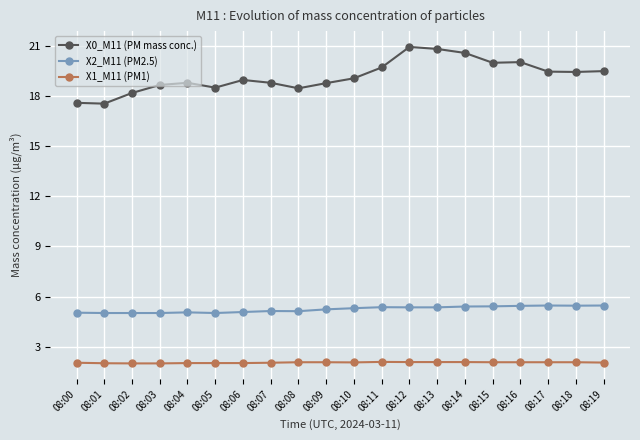

True or false: X0_M11 (PM mass conc.) and X1_M11 (PM1) intersect in this chart.

False